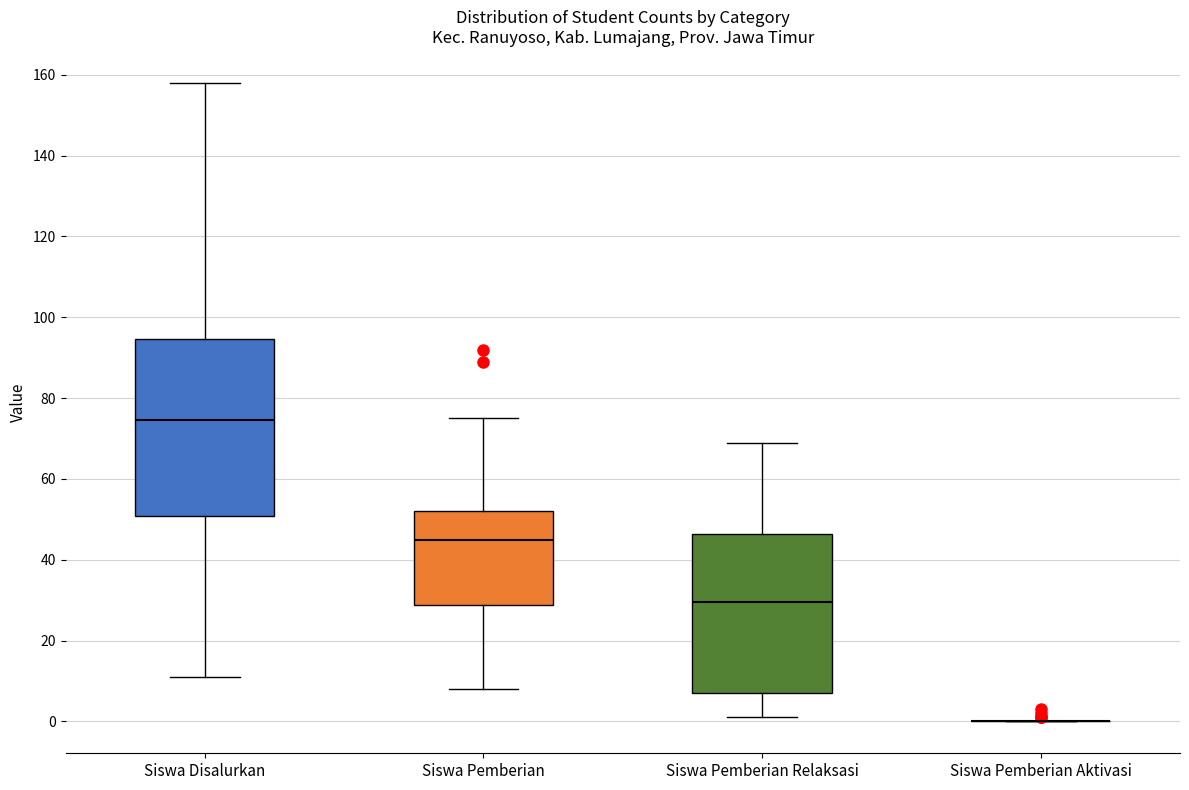

Where does the lower whisker of the box for Siswa Pemberian end on the y-axis? The values are not printed on the chart, so give them approximately, as read against the axis.

8